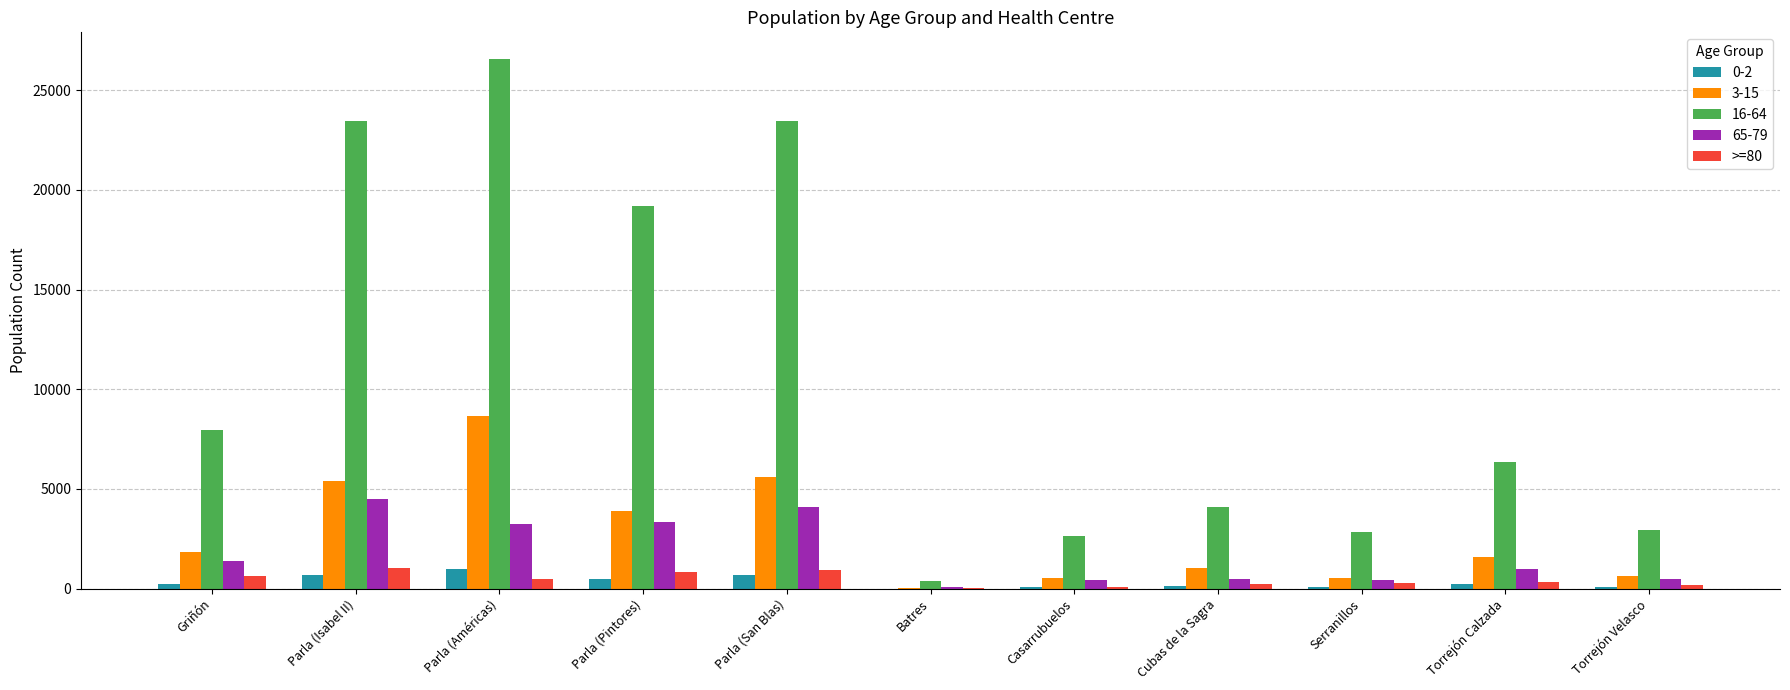

What is the maximum value shown in the chart?

26576